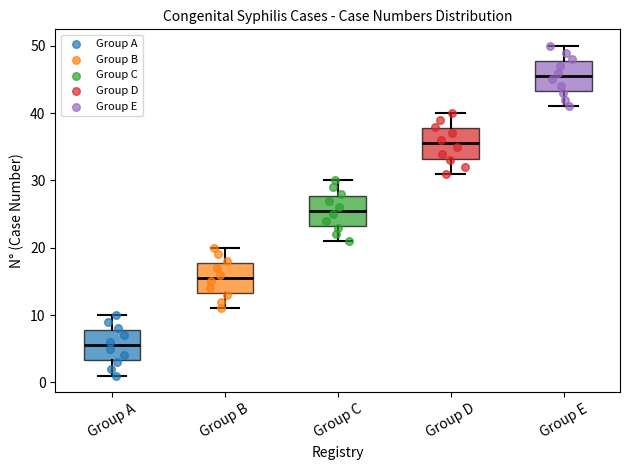

Reading left to right, transcribe this box plot: for each box, give where its median line is, the range the box spans, and where its two whiskers end, as read against the y-axis. The values are not printed on the chart, so give them approximately, as read against the axis.

Group A: median 6, box 3 to 8, whiskers 1 to 10
Group B: median 16, box 13 to 18, whiskers 11 to 20
Group C: median 26, box 23 to 28, whiskers 21 to 30
Group D: median 36, box 33 to 38, whiskers 31 to 40
Group E: median 46, box 43 to 48, whiskers 41 to 50